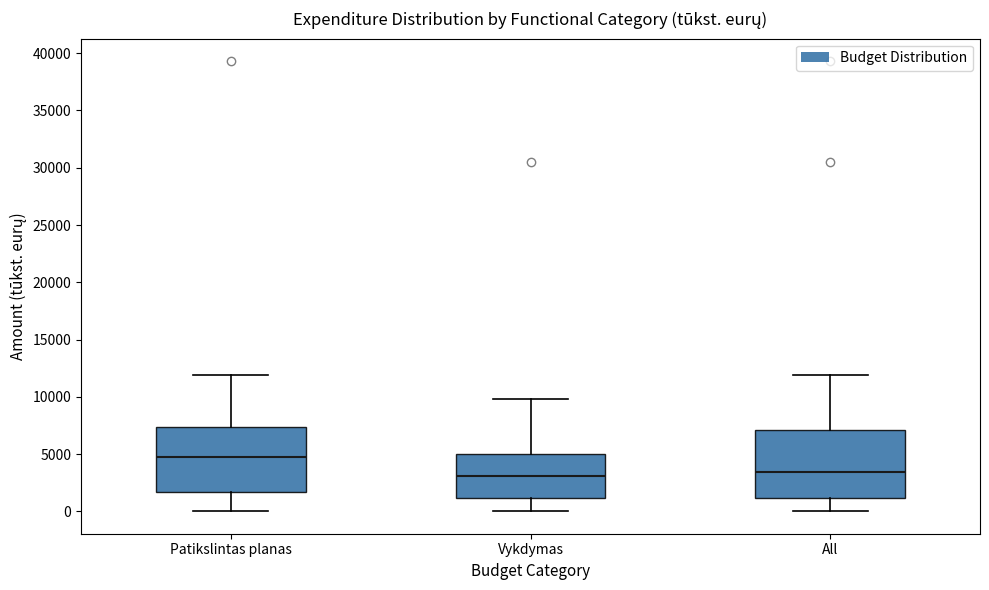

Which box has the highest median line?

Patikslintas planas